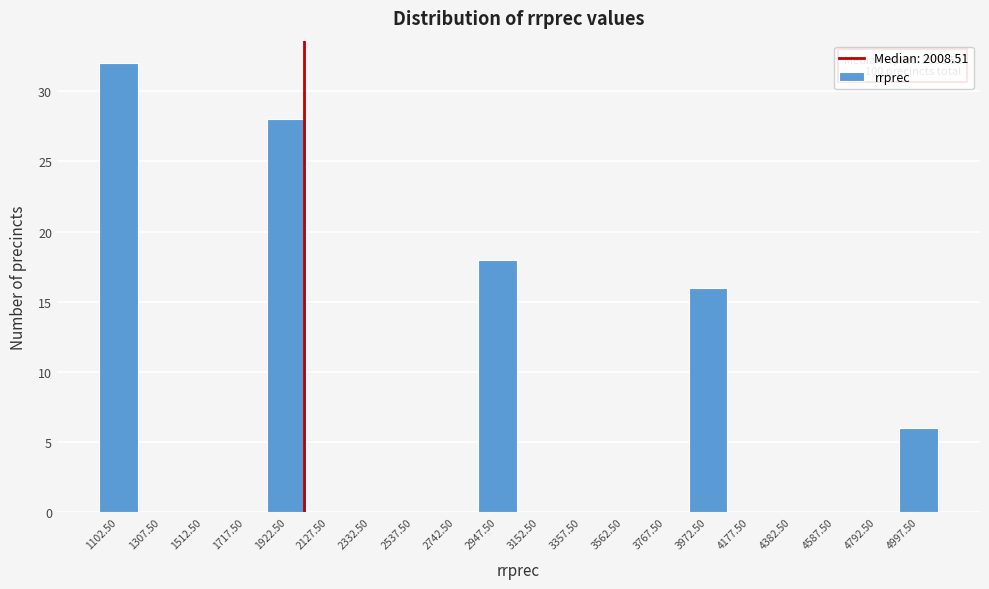

Which range on the x-axis has the tallest bar?

1000 to 1205